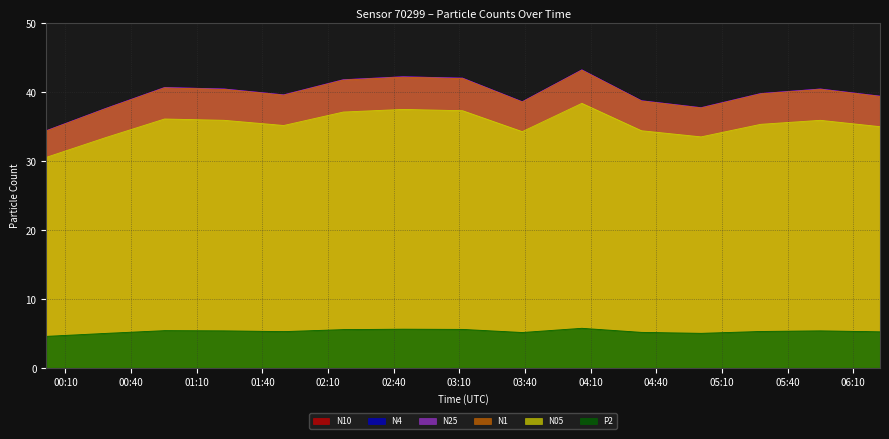

How many series are shown in this chart?

6